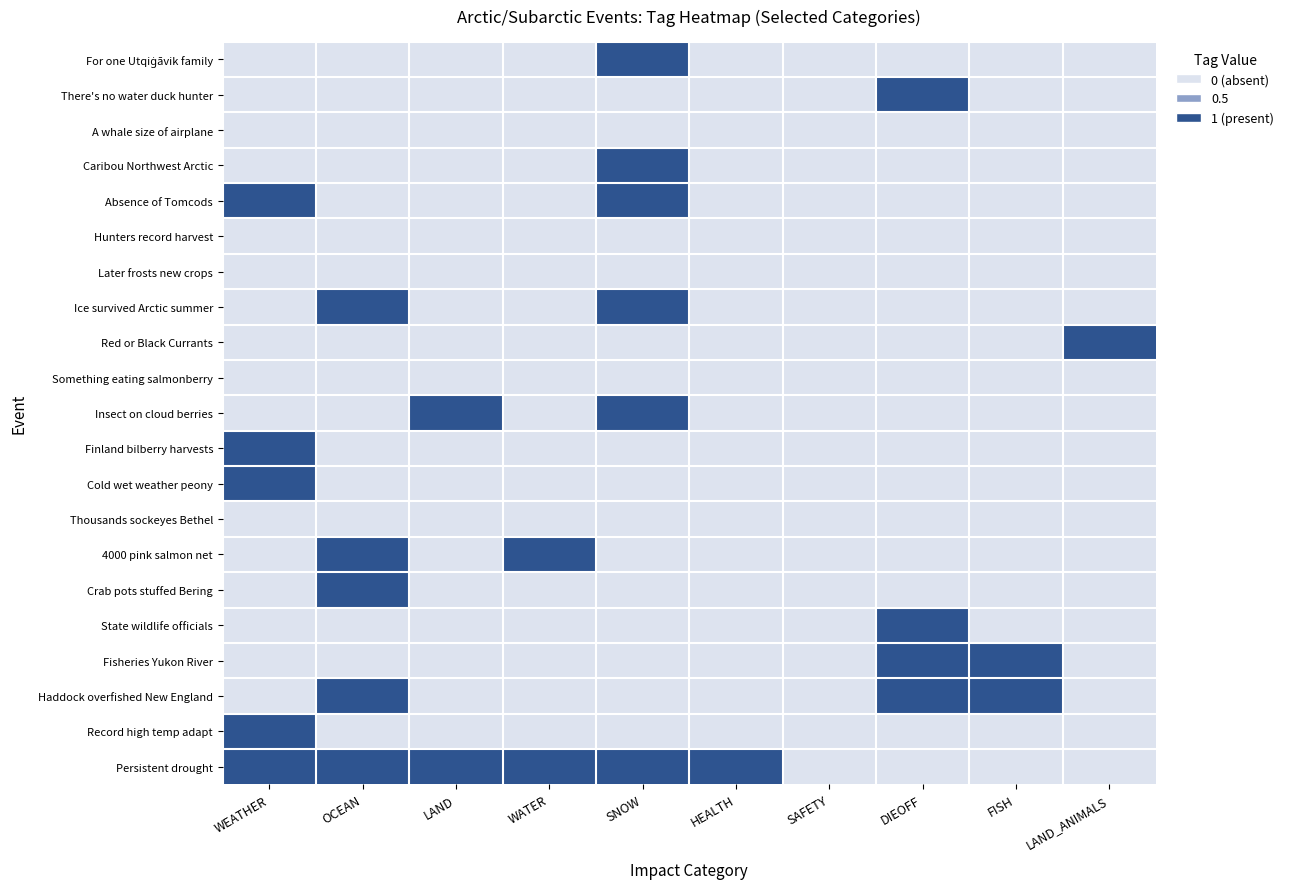

How many data points does each series have?

10